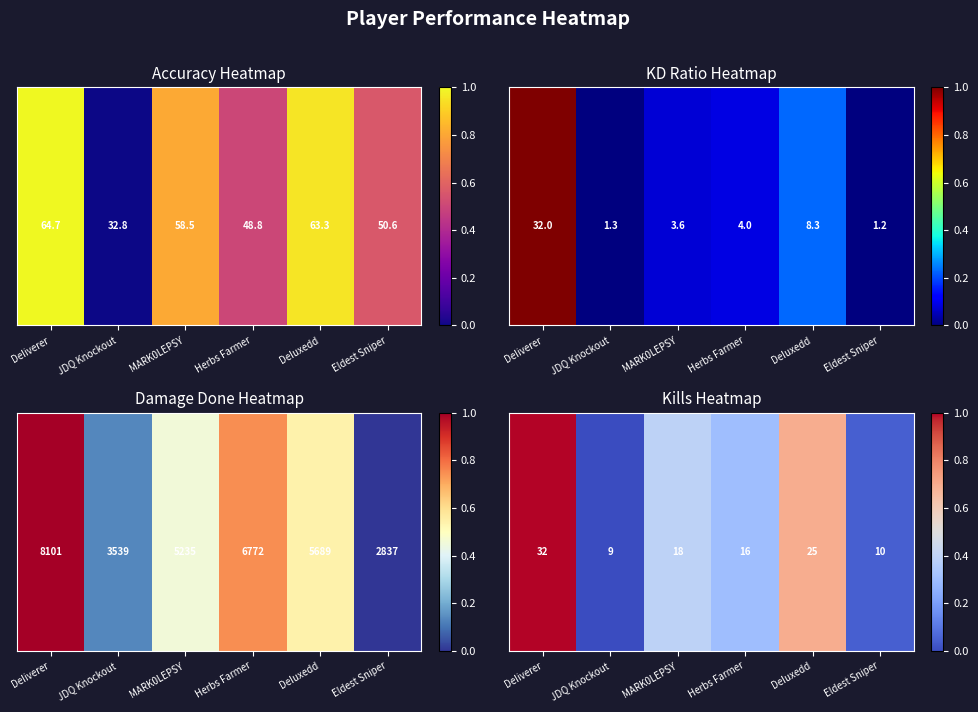

Between MARK0LEPSY and DeIiverer, which is larger?

DeIiverer